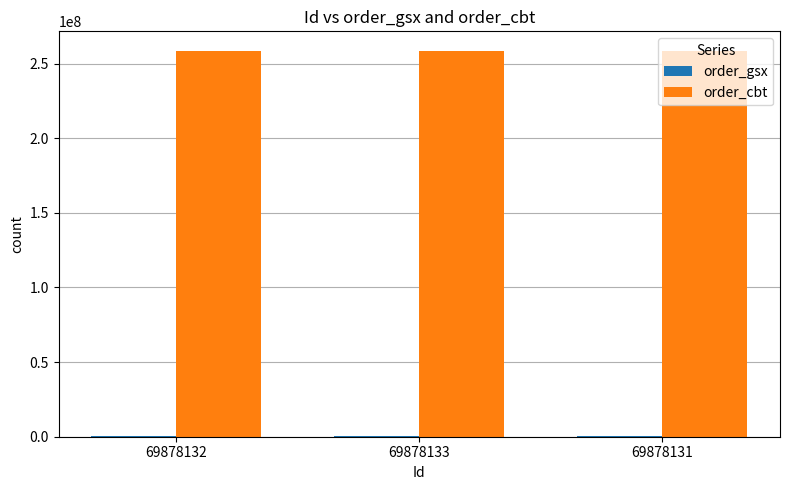

Which series has the largest total across all categories?

order_cbt